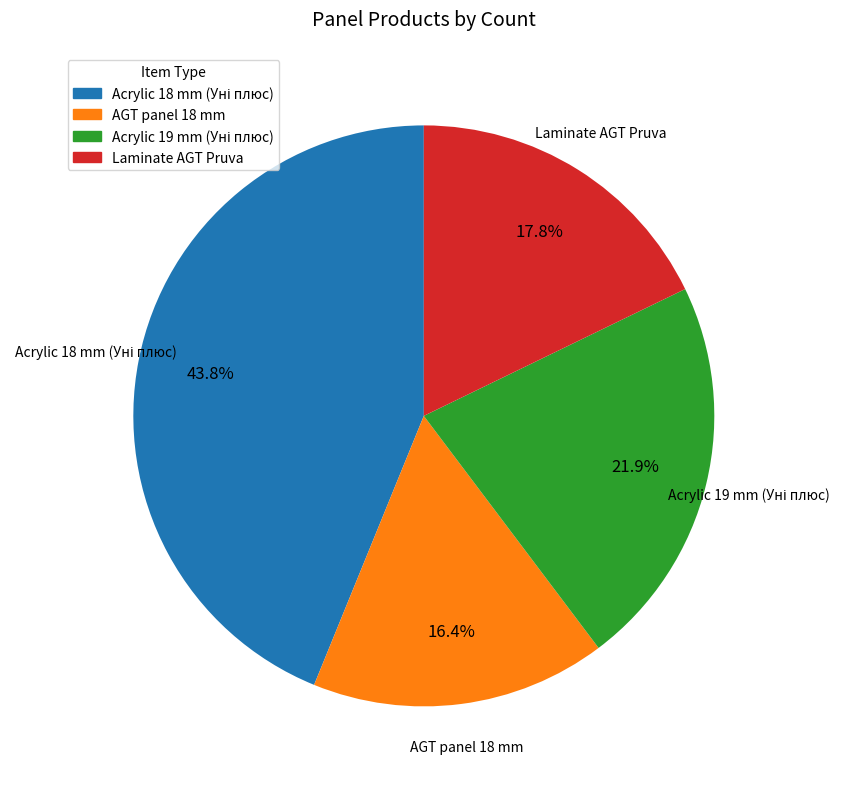

Is there any slice that represents more than half of the pie?

No